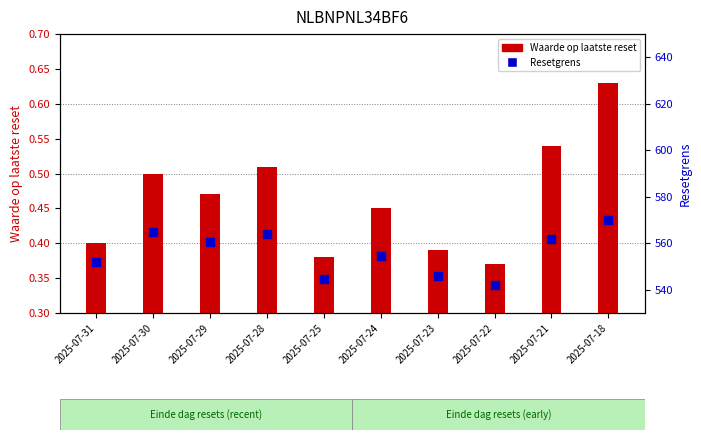

At how many categories does at least one series exceed 512?

10